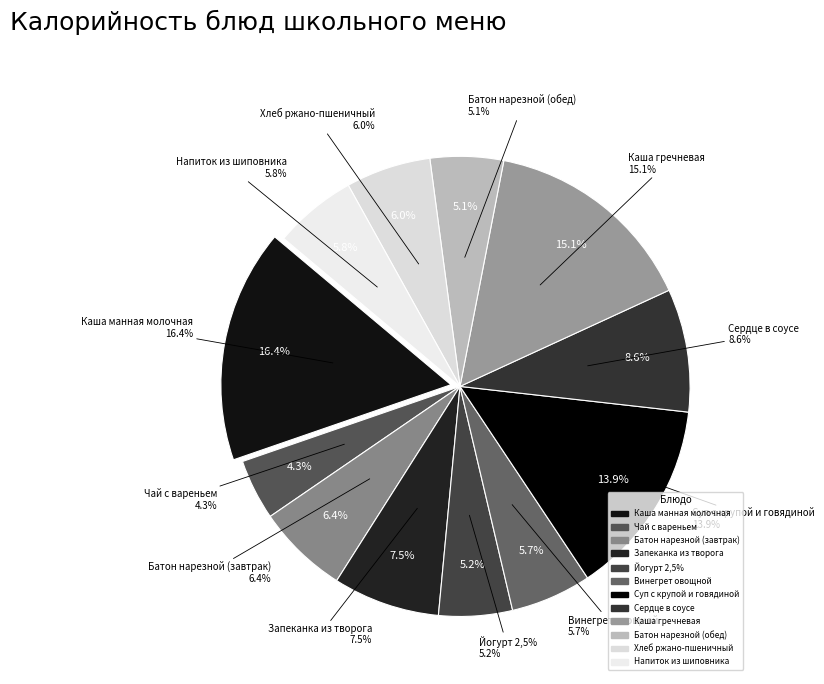

What is the largest slice in the pie chart?

Каша манная молочная